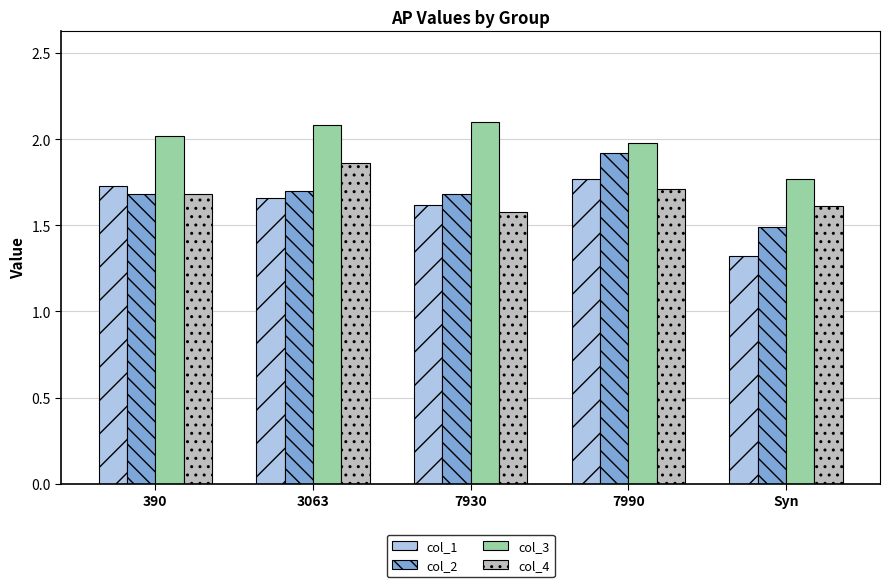

True or false: col_3 has a value of 2.0 at 390.

True